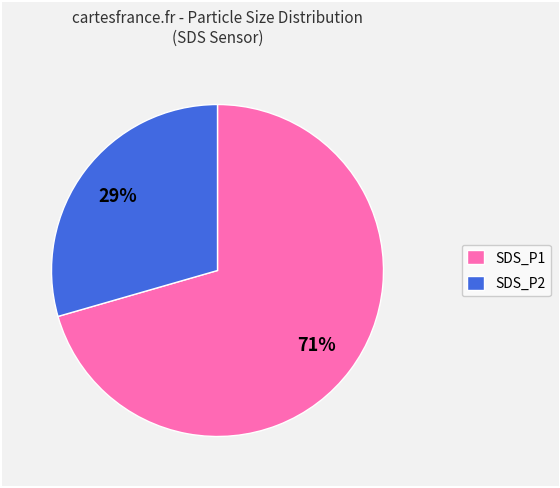

To the nearest percent, what percentage of the pie is SDS_P1?

71%